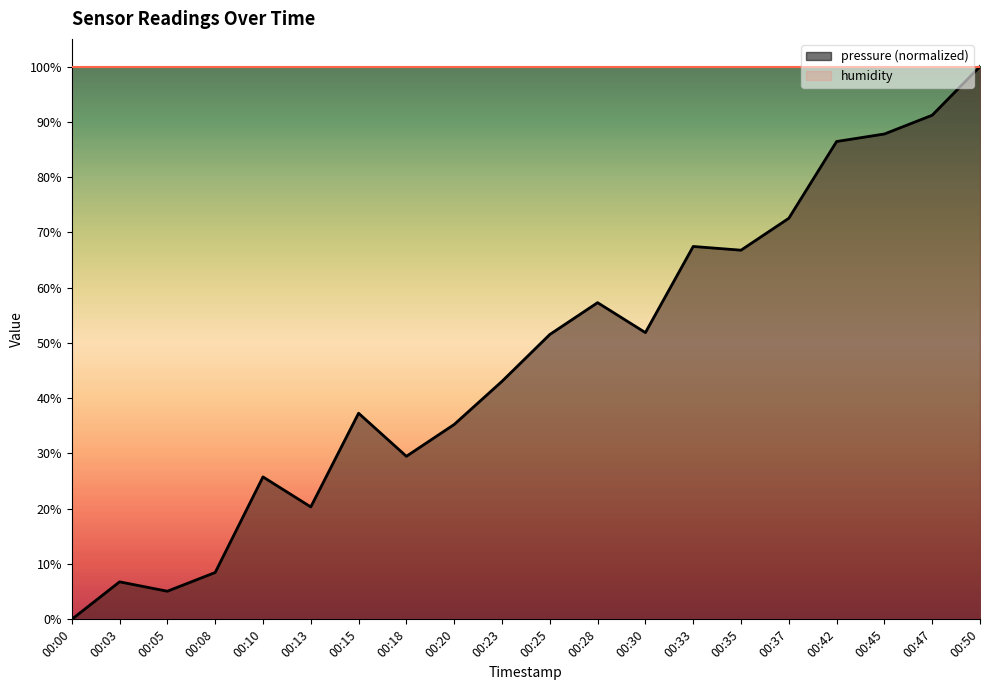

True or false: there are more than 0 points higher than both neighbors.

True